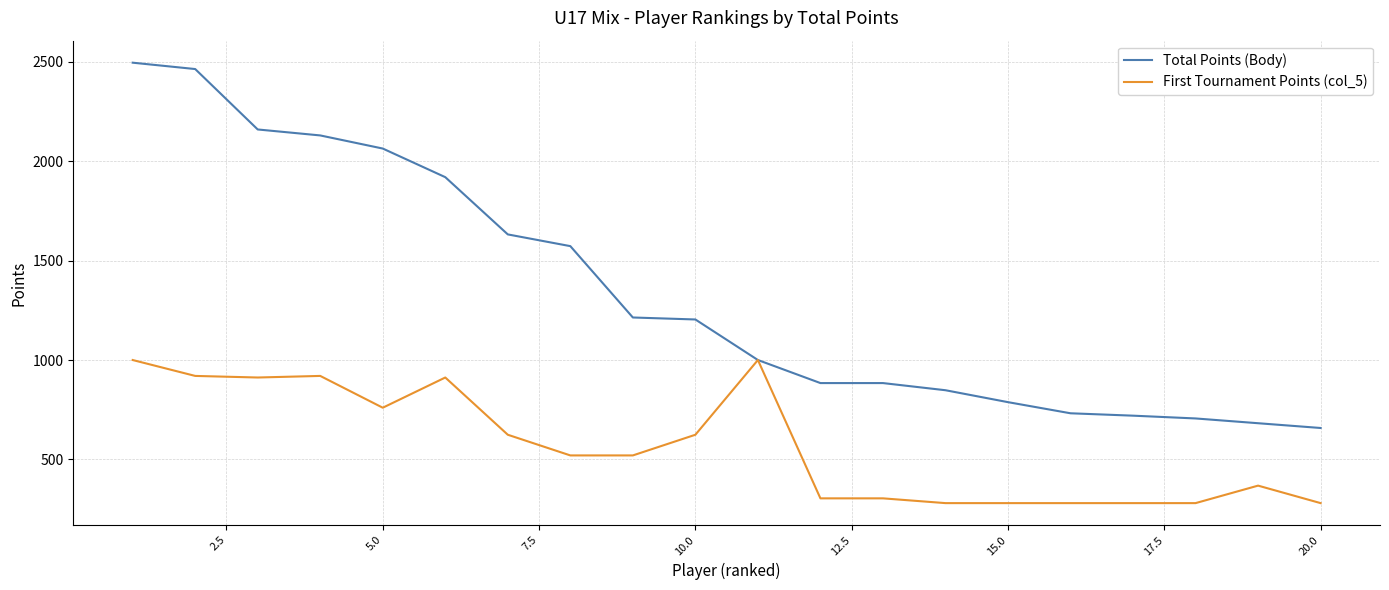

What is the greatest value displayed?

2496